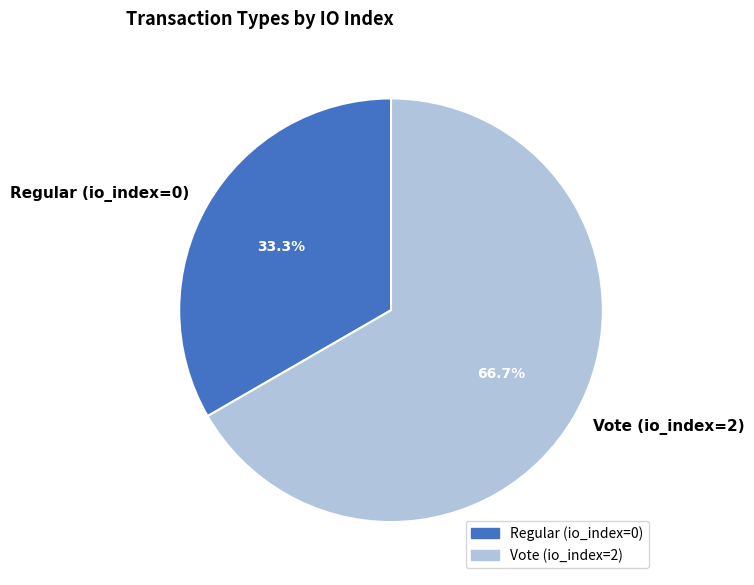

What percentage is the Regular (io_index=0) slice, to the nearest percent?

33%